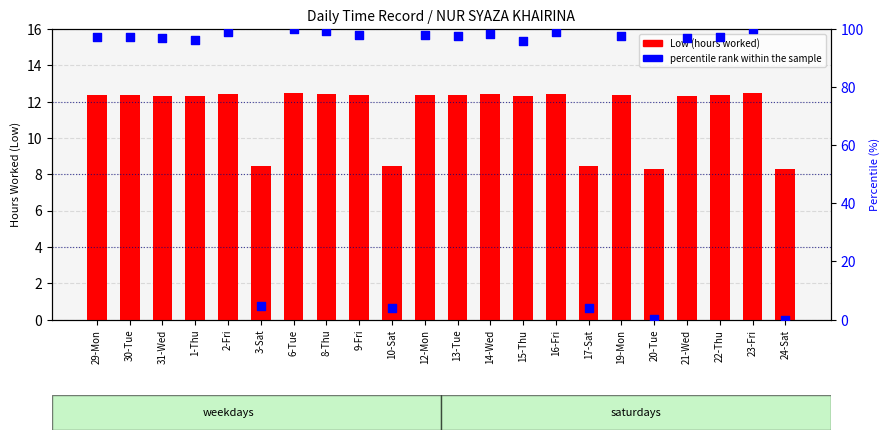

Which series reaches the maximum Y coordinate?

percentile rank within the sample